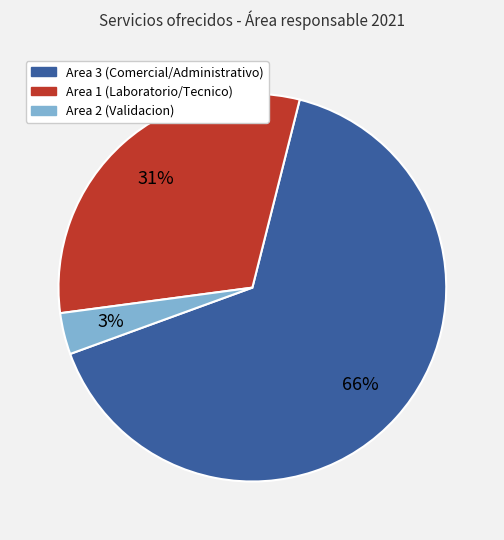

Is there any slice that represents more than half of the pie?

Yes